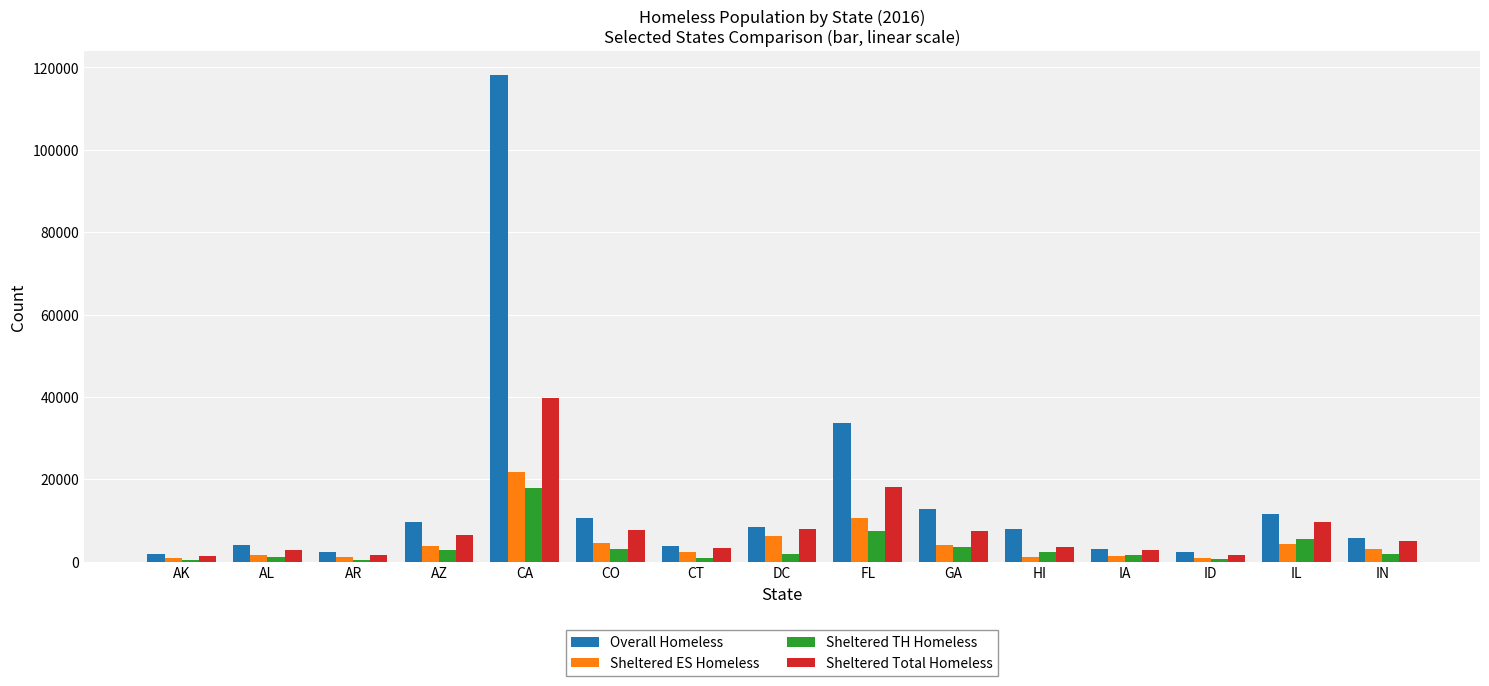

What is the value of the Sheltered ES Homeless bar at the 11th from the left?

1226